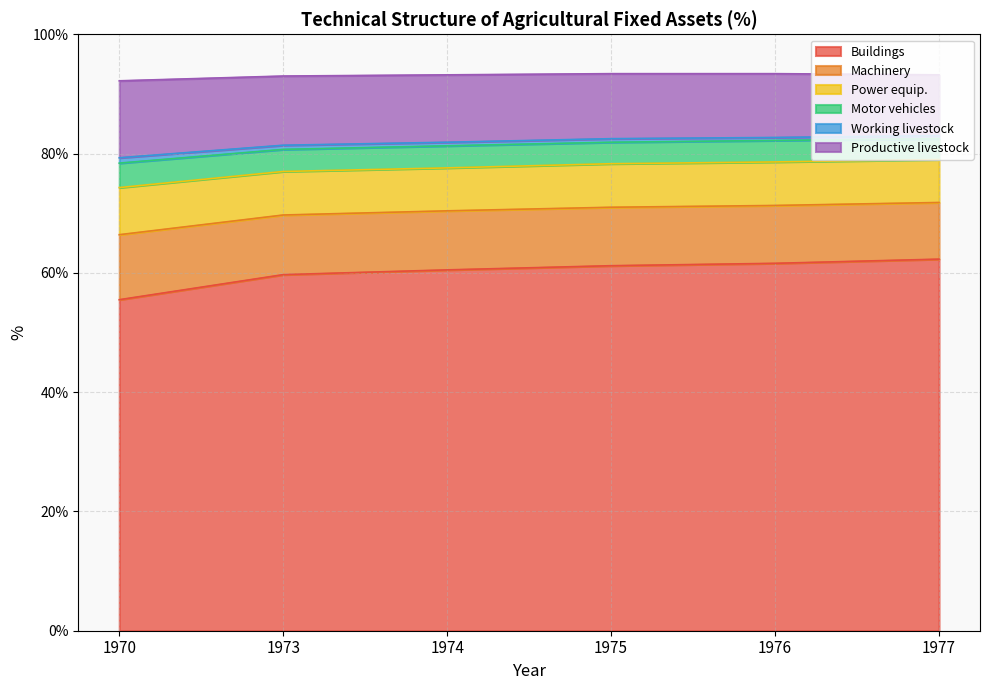

The Buildings series shows 60.5 at 1974. True or false?

True